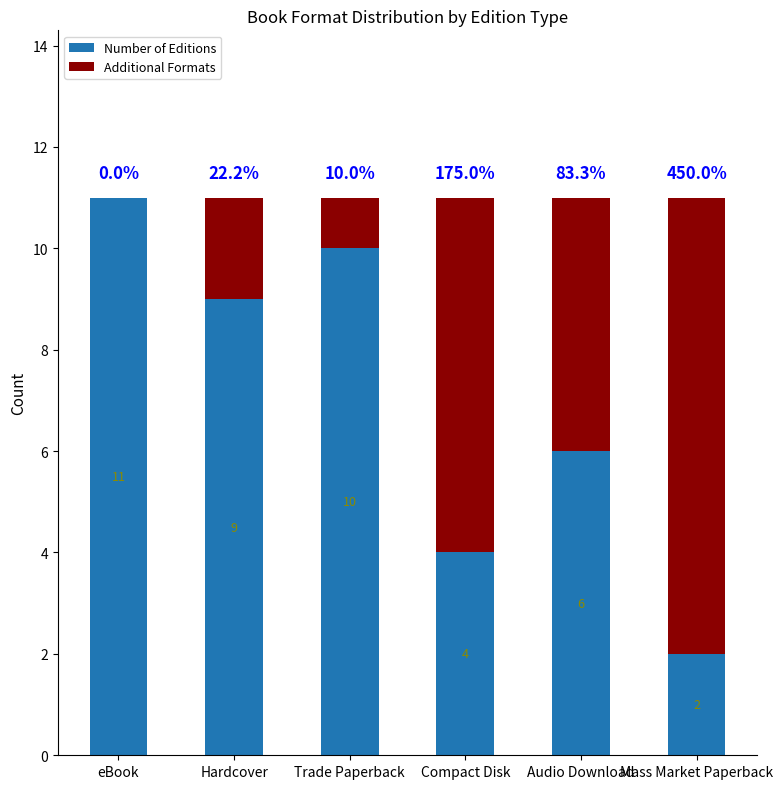

What is the approximate value of Number of Editions at Trade Paperback?

10